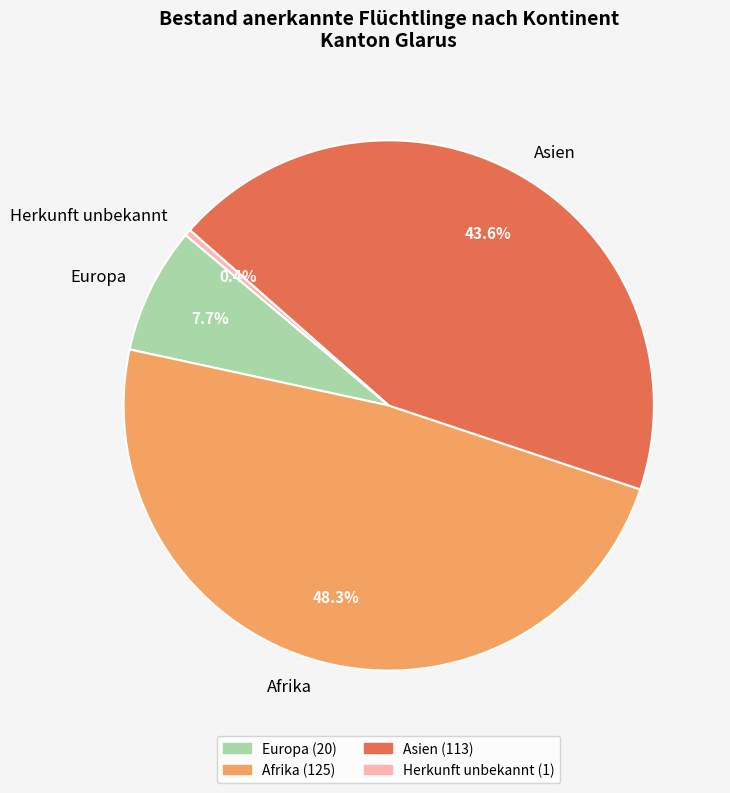

The Afrika slice represents 48% of the pie. True or false?

True